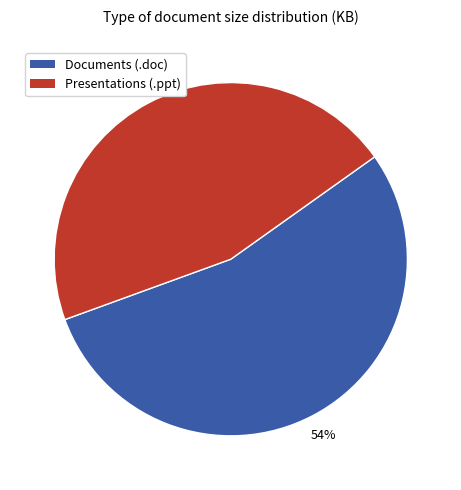

To the nearest percent, what percentage of the pie is Presentations (.ppt)?

46%